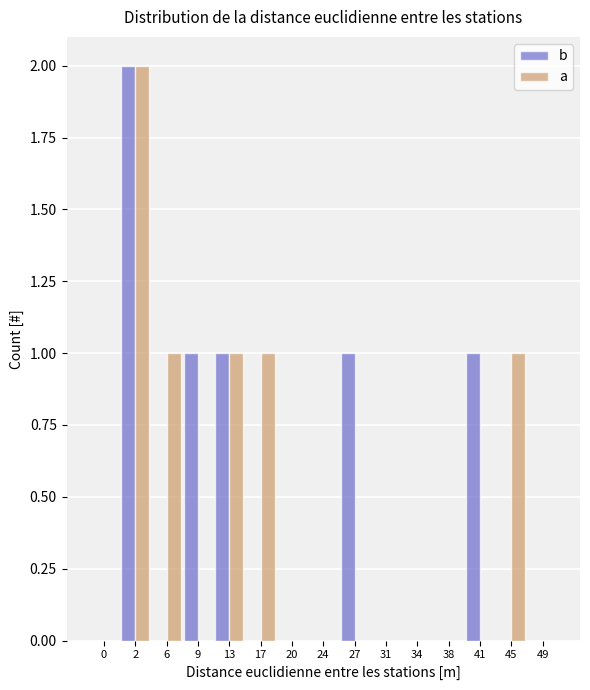

Reading left to right, list all the values displayed in this chart.

b: 0=0	2=2	6=0	9=1	13=1	17=0	20=0	24=0	27=1	31=0	34=0	38=0	41=1	45=0	49=0
a: 0=0	2=2	6=1	9=0	13=1	17=1	20=0	24=0	27=0	31=0	34=0	38=0	41=0	45=1	49=0